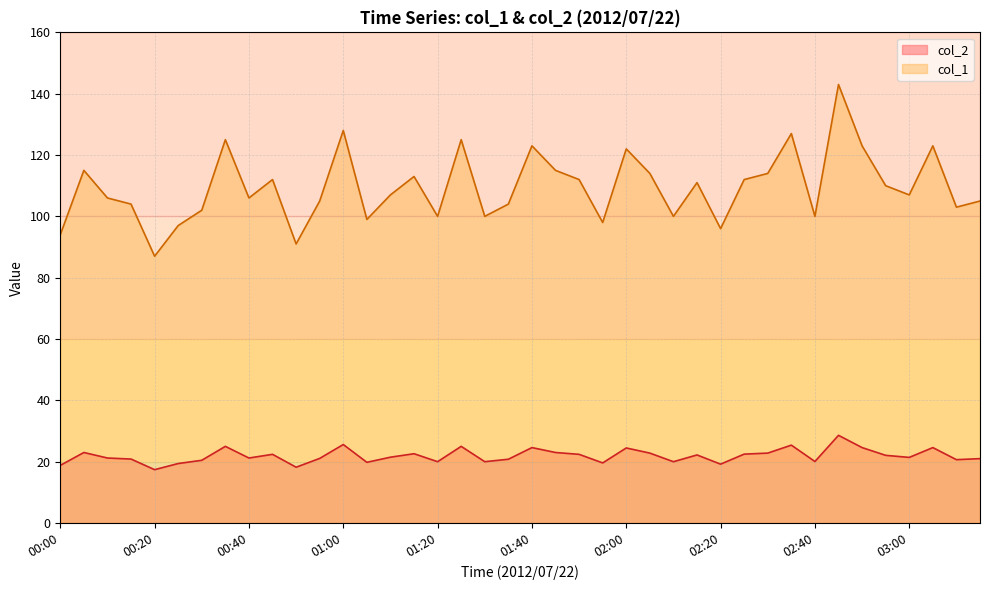

Between 00:55 and 01:25, which is larger?

01:25